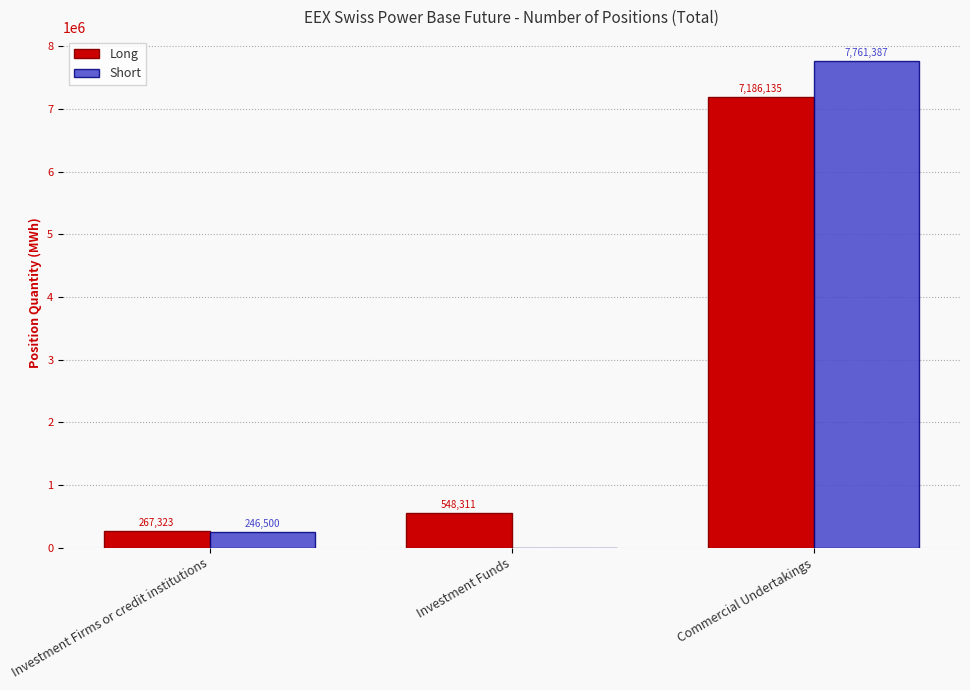

True or false: Short has a value of 0 at Investment Funds.

True